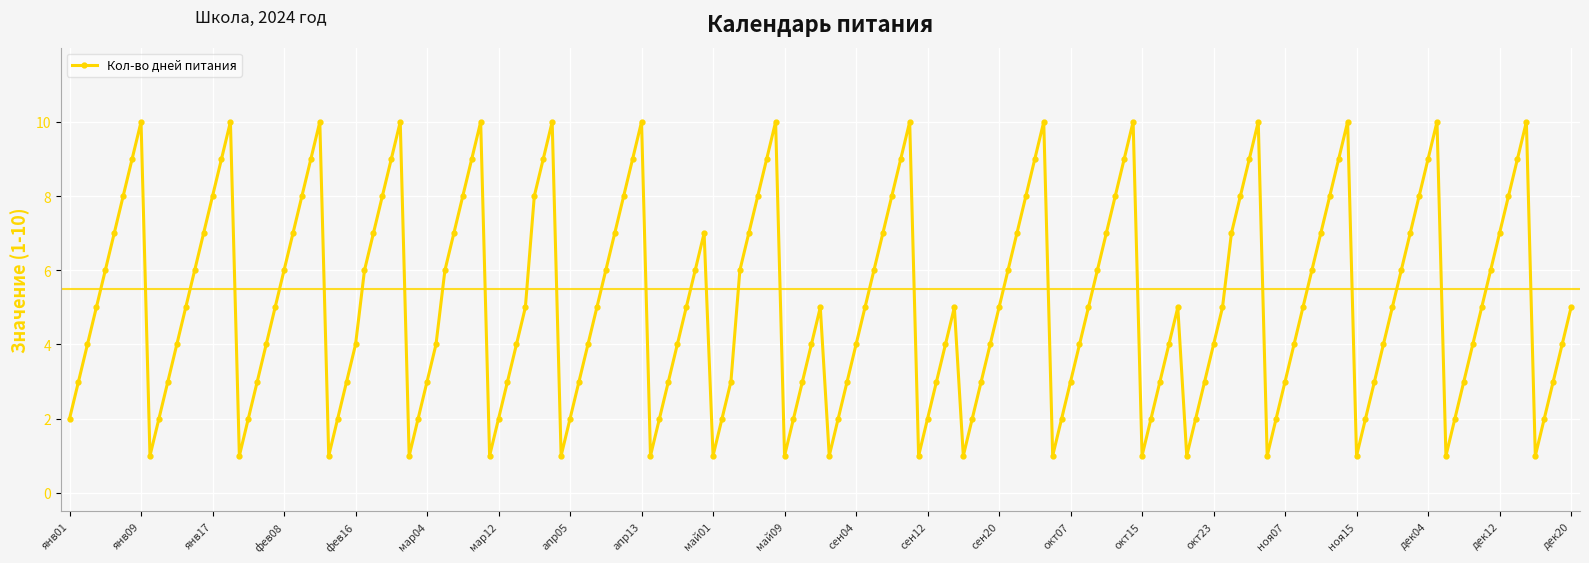

What is the difference between the maximum and minimum values?

9